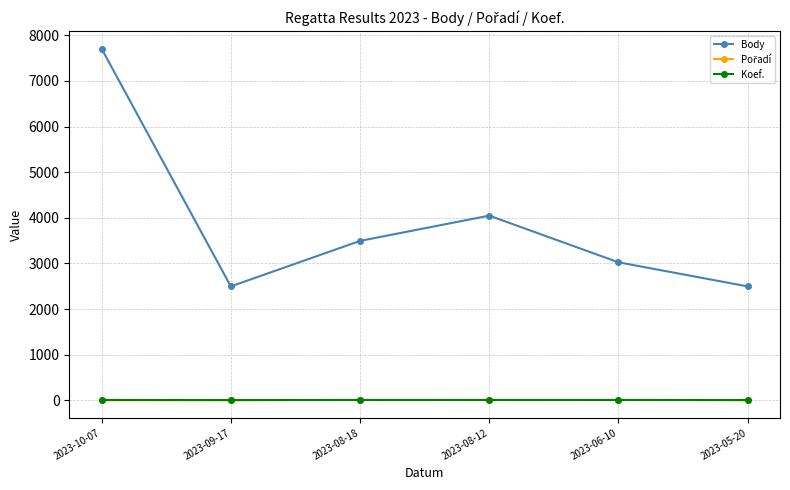

What position from the left is 2023-08-18?

3